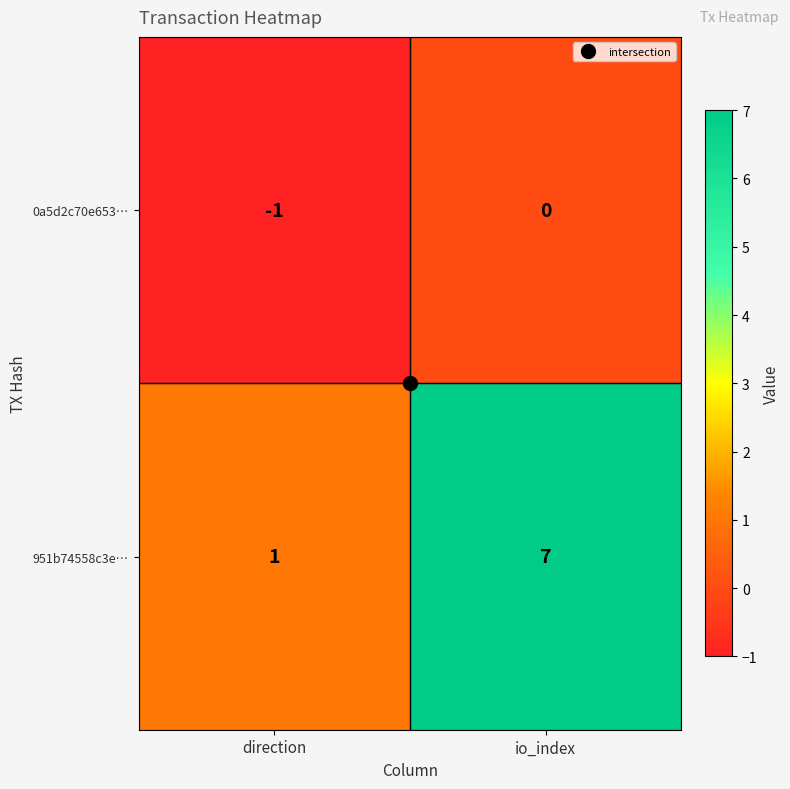

At which label is 951b74558c3e… closest to 4?

direction